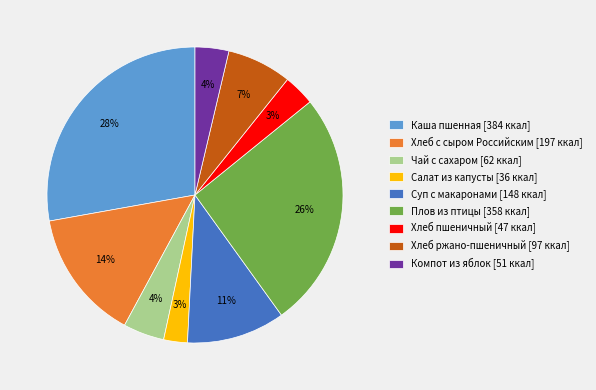

Which slice is the largest?

Каша пшенная [384 ккал]